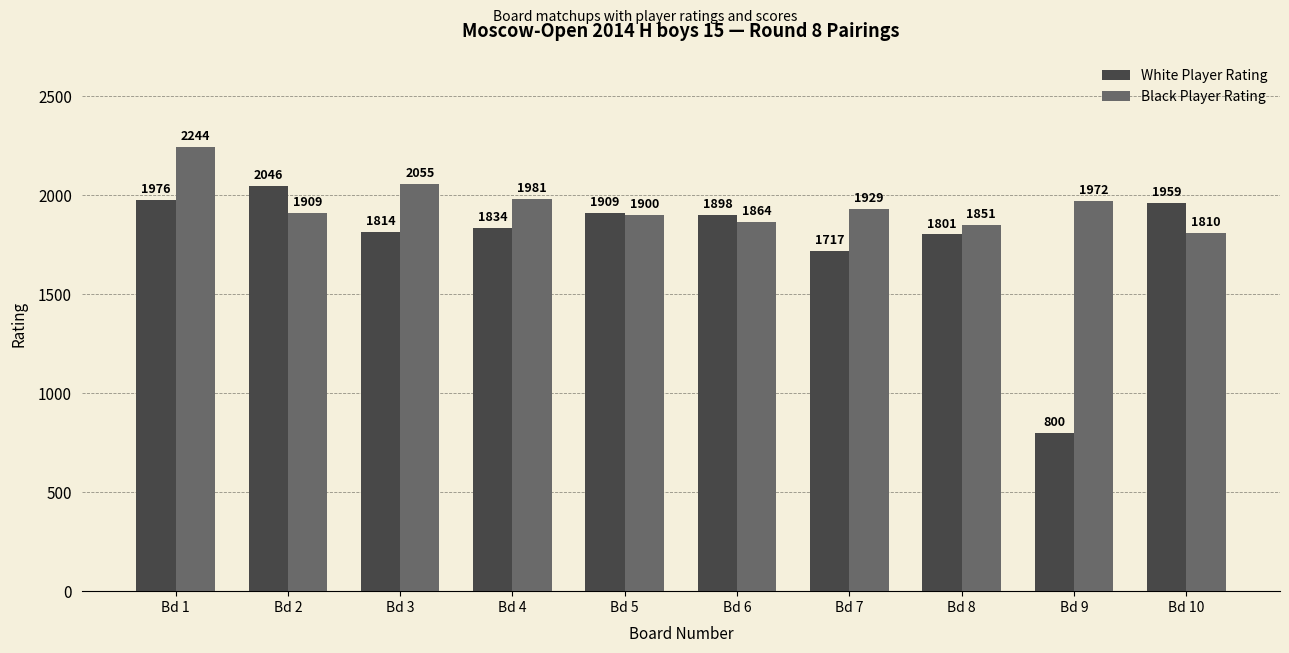

Where does the Black Player Rating series first go above 1929?

Bd 1